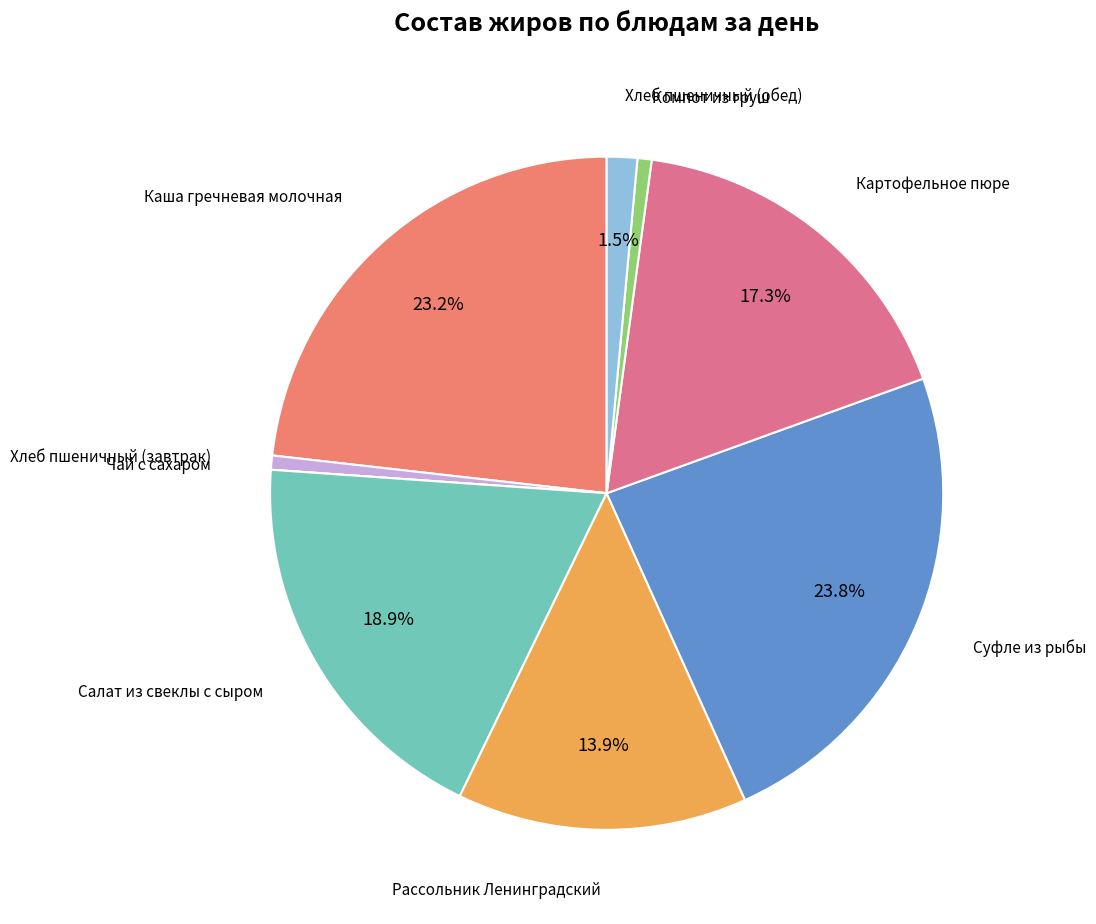

What is the ratio of the value at Каша гречневая молочная to the value at Картофельное пюре?

1.3